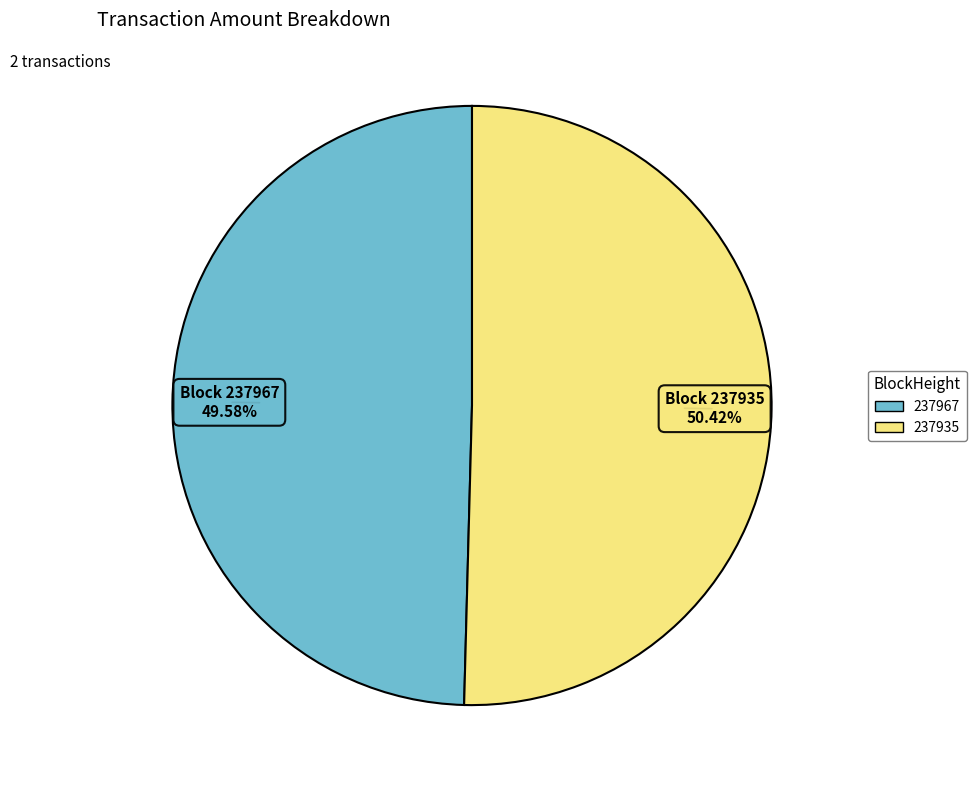

Is it true that 237935 is 37% of the pie?

False